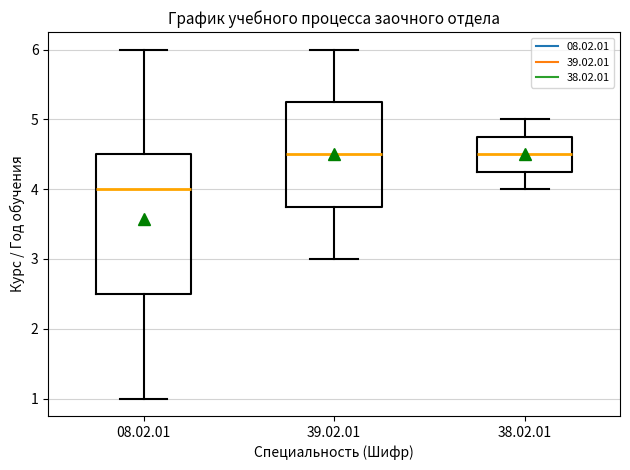

Reading left to right, read every box against the y-axis: the position of its median line, the range the box covers, and the ends of its whiskers. The values are not printed on the chart, so give them approximately, as read against the axis.

08.02.01: median 4.0, box 2.5 to 4.5, whiskers 1.0 to 6.0
39.02.01: median 4.5, box 3.8 to 5.3, whiskers 3.0 to 6.0
38.02.01: median 4.5, box 4.3 to 4.8, whiskers 4.0 to 5.0